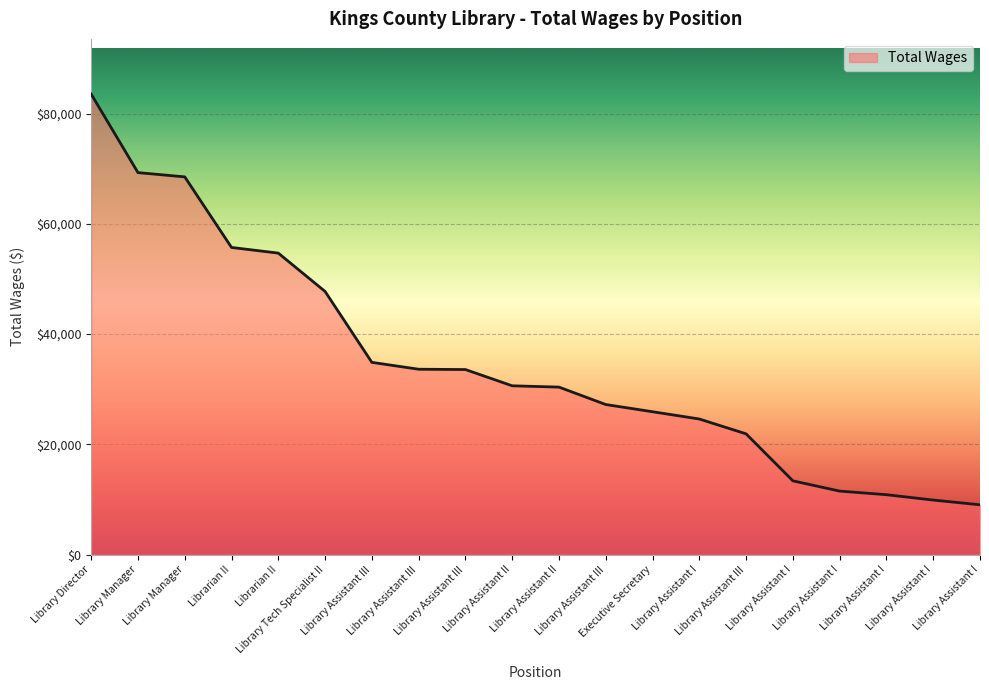

What is the difference between the maximum and minimum values?

74508